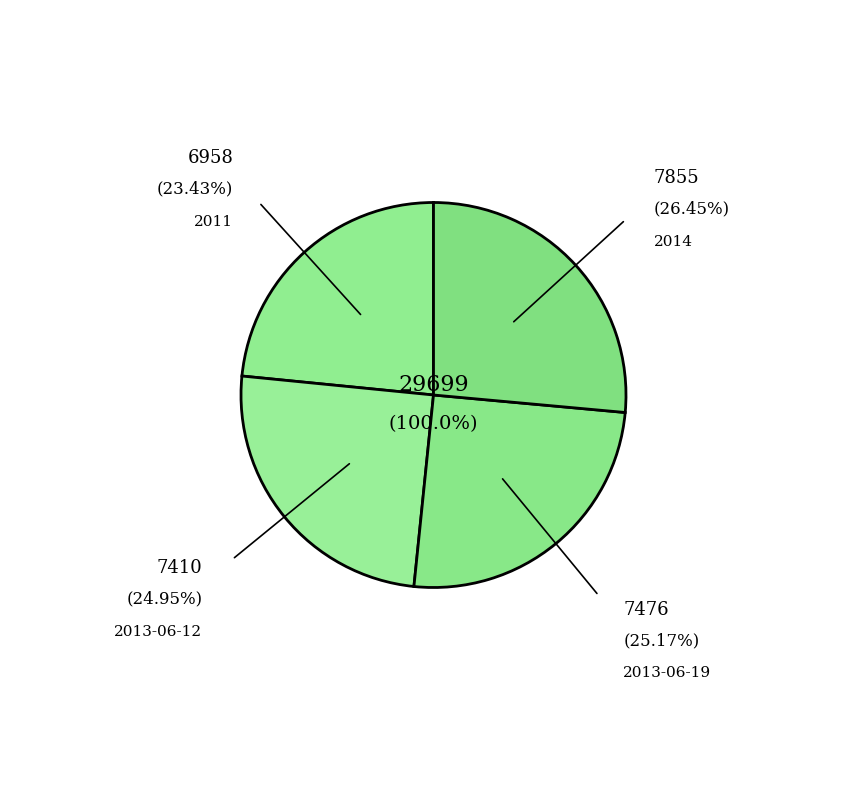

To the nearest percent, what percentage of the pie is 2011?

23%